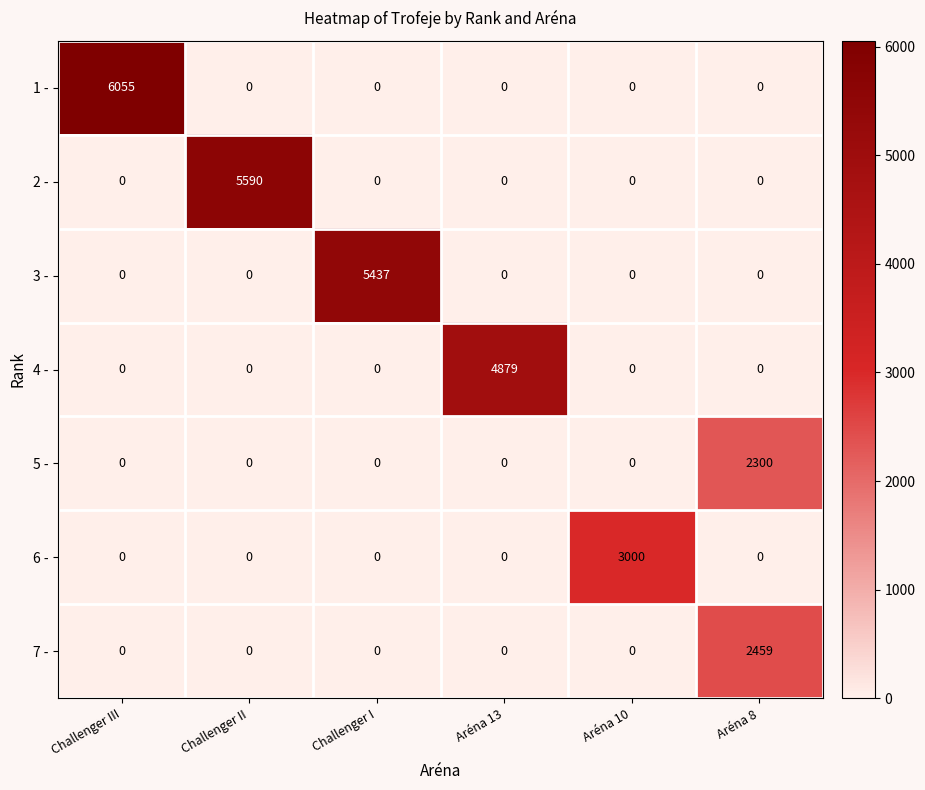

The value of 1 - at Challenger III is 6055. True or false?

True